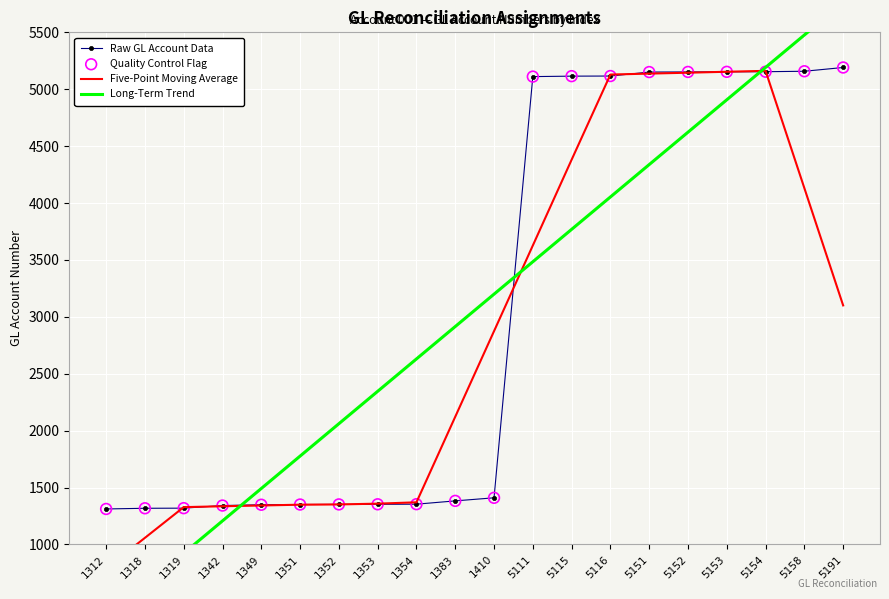

At how many categories does at least one series exceed 5116?

7